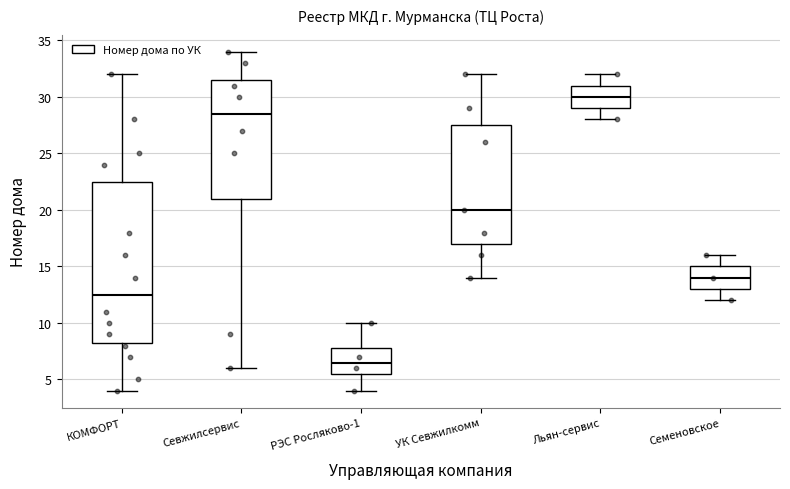

Reading left to right, read every box against the y-axis: the position of its median line, the range the box covers, and the ends of its whiskers. The values are not printed on the chart, so give them approximately, as read against the axis.

КОМФОРТ: median 12.5, box 8.5 to 22.5, whiskers 4.0 to 32.0
Севжилсервис: median 28.5, box 21.0 to 31.5, whiskers 6.0 to 34.0
РЭС Росляково-1: median 6.5, box 5.5 to 8.0, whiskers 4.0 to 10.0
УК Севжилкомм: median 20.0, box 17.0 to 27.5, whiskers 14.0 to 32.0
Льян-сервис: median 30.0, box 29.0 to 31.0, whiskers 28.0 to 32.0
Семеновское: median 14.0, box 13.0 to 15.0, whiskers 12.0 to 16.0